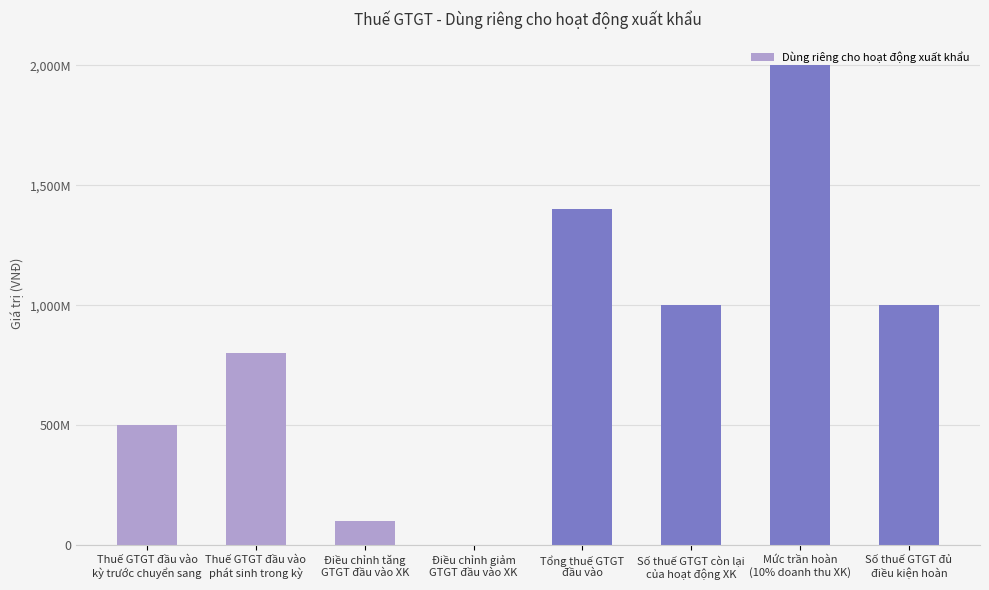

Are the bars horizontal?

No